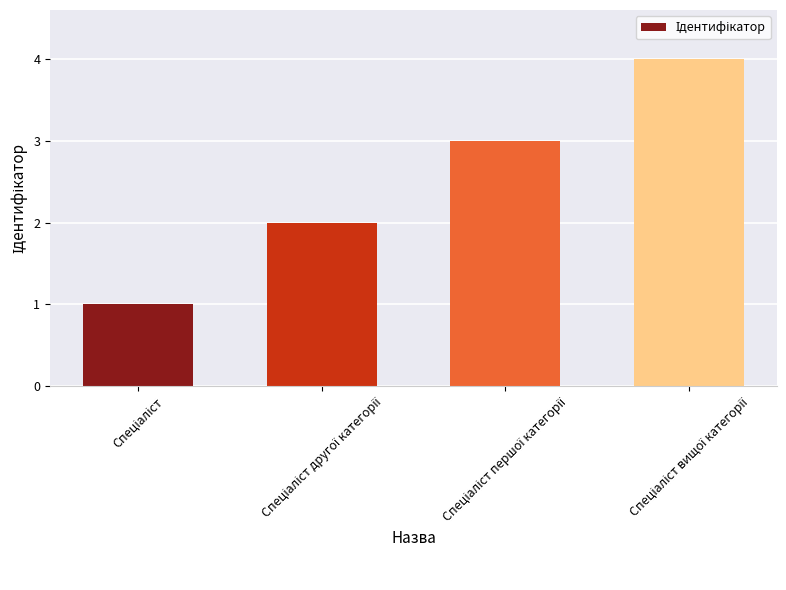

What is the difference between the maximum and minimum values?

3